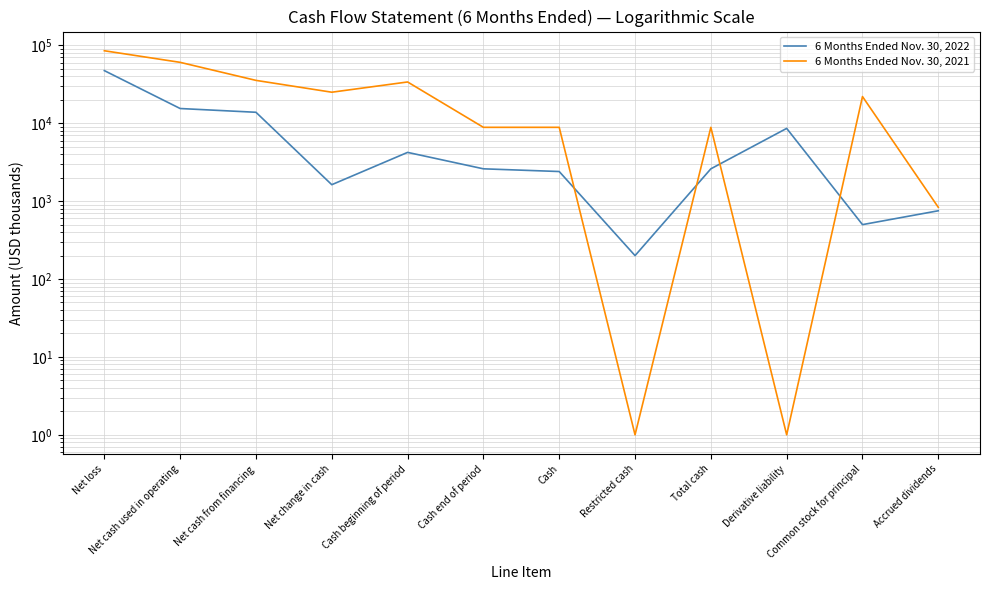

Rank the series by their average value, from highest to lowest.

6 Months Ended Nov. 30, 2021, 6 Months Ended Nov. 30, 2022